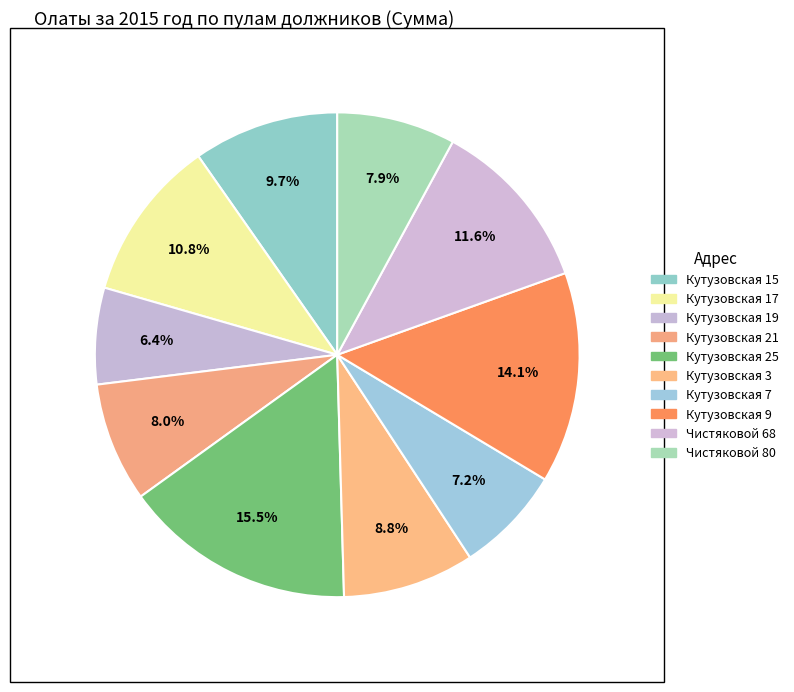

How many segments does this pie chart have?

10